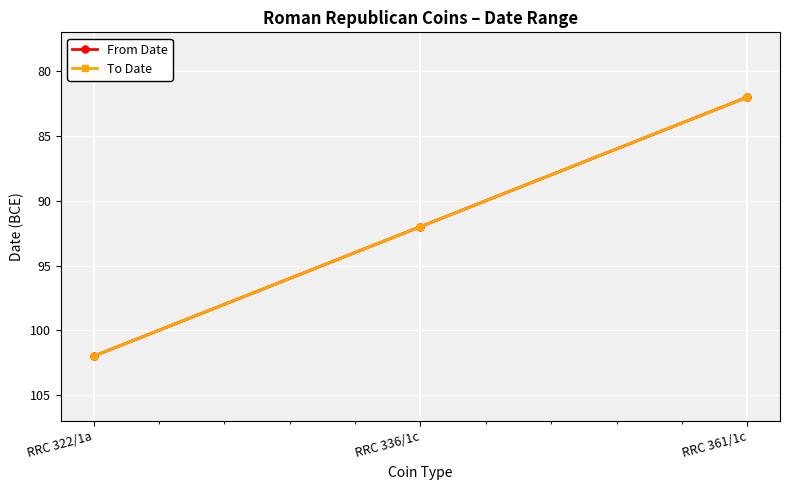

What position from the right is RRC 322/1a?

3